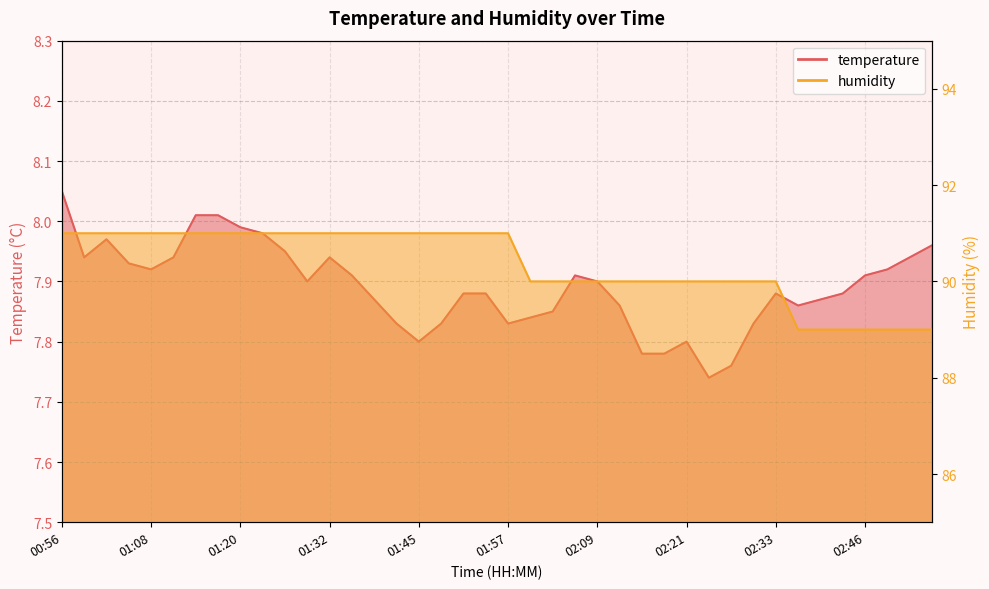

Does the chart have visible grid lines?

Yes